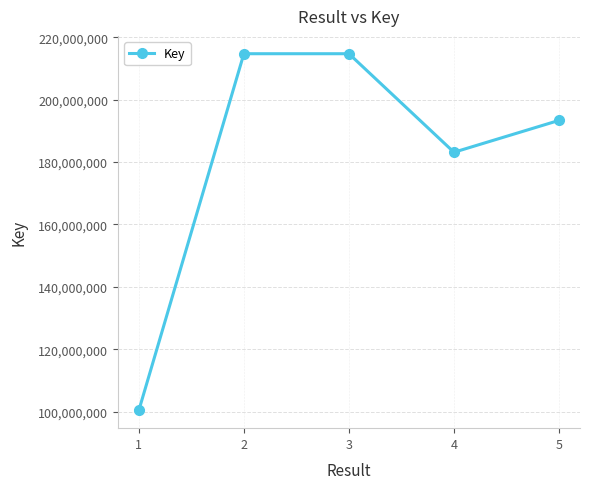

What is the difference between the second highest and second lowest values?

31579485